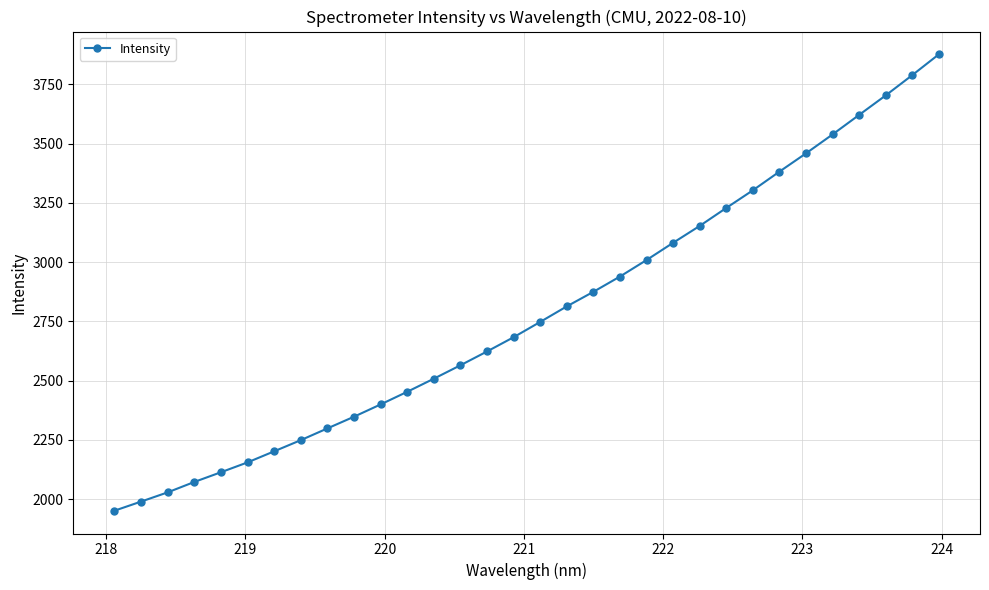

What is the sum of all values?

89152.6